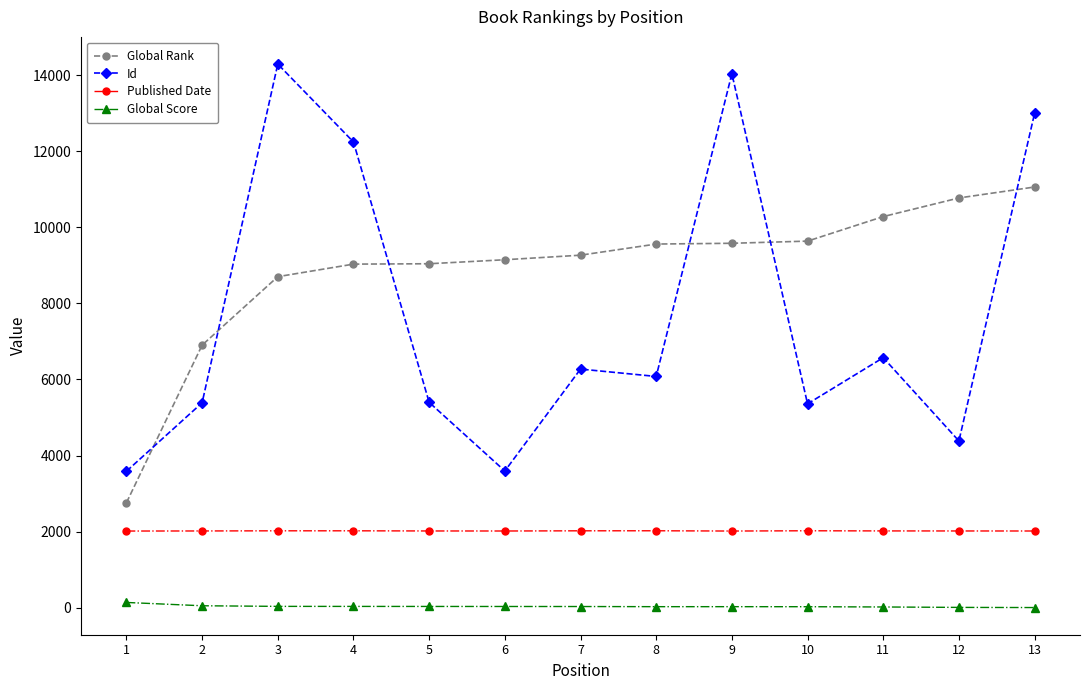

Which series has the largest range (max minus min)?

Id